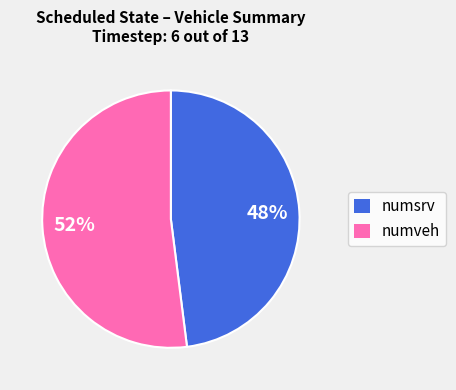

How many segments does this pie chart have?

2